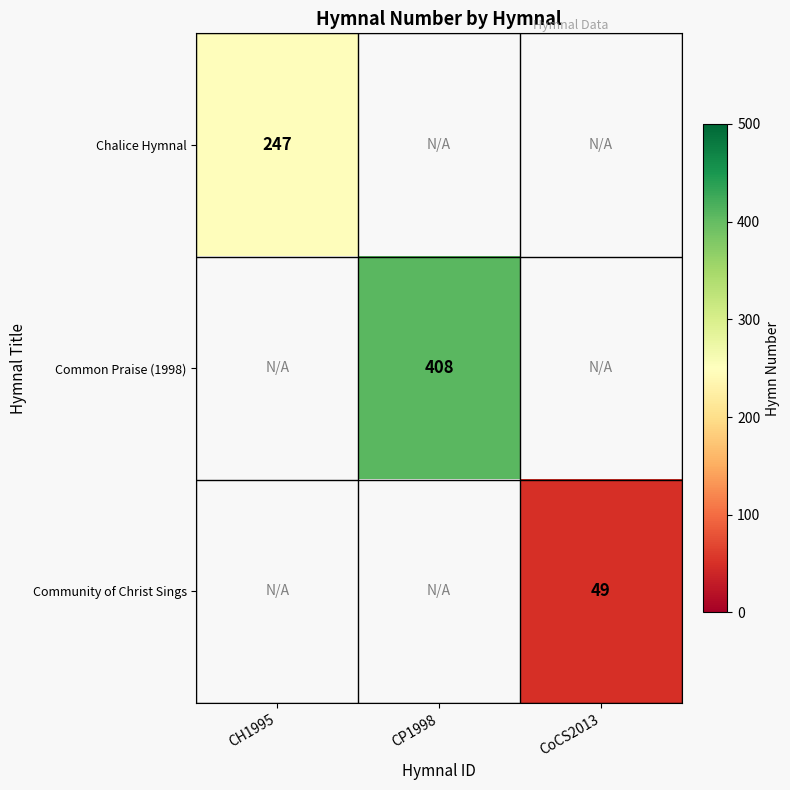

Is it true that Community of Christ Sings equals 49 at CoCS2013?

True